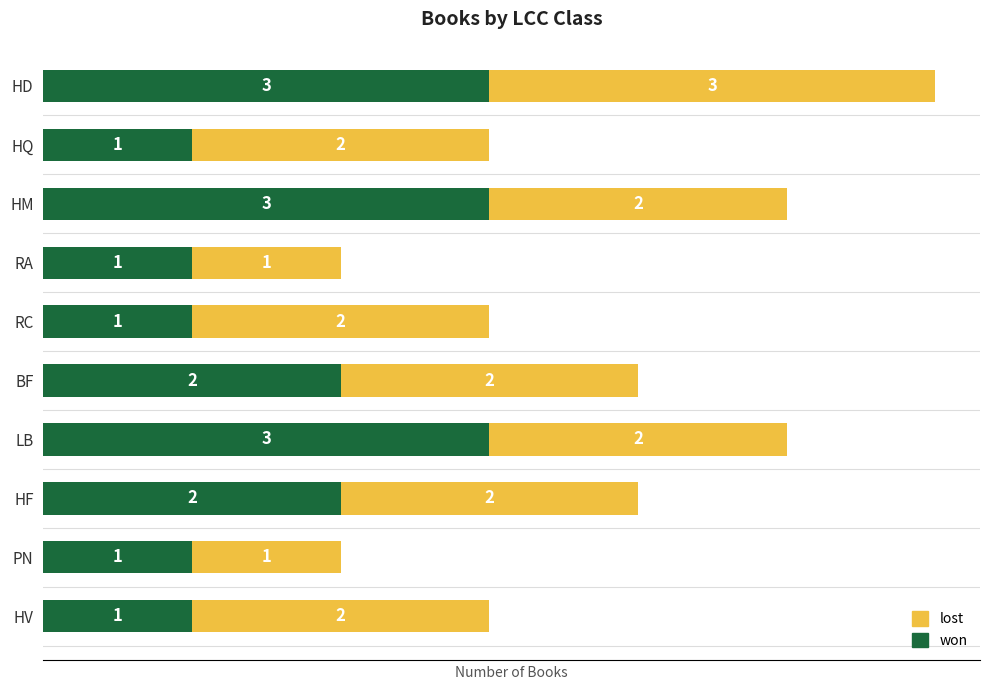

True or false: won has a value of 1 at RA.

True